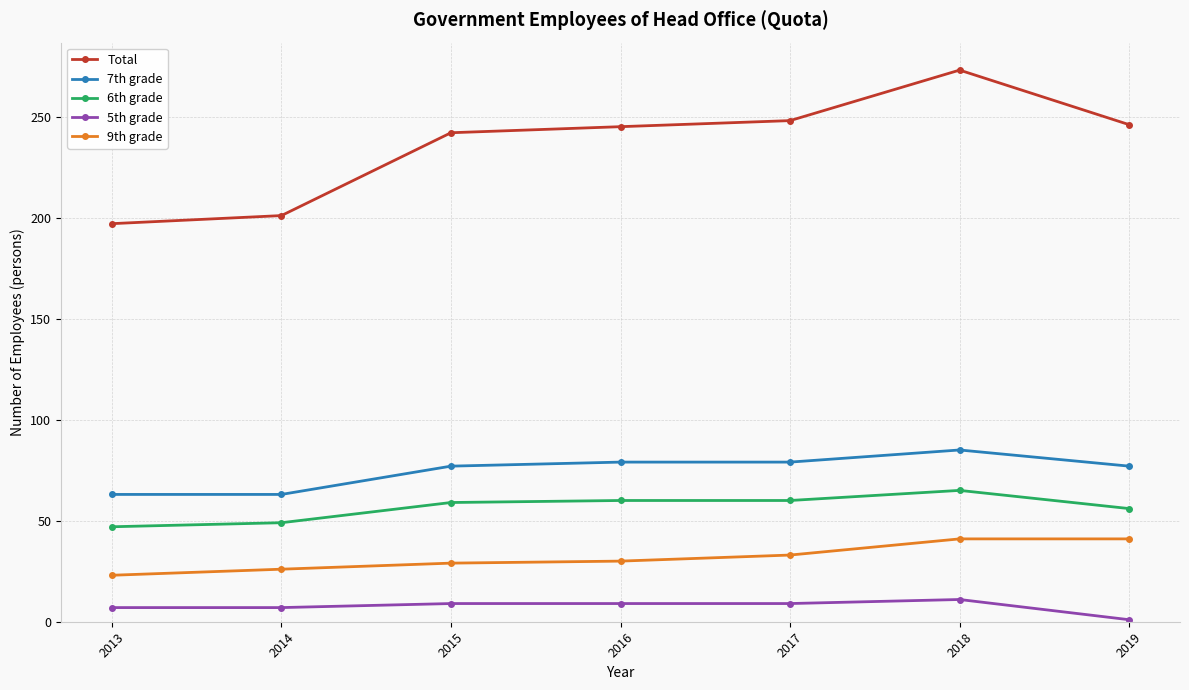

True or false: 6th grade and 7th grade cross at least once.

False